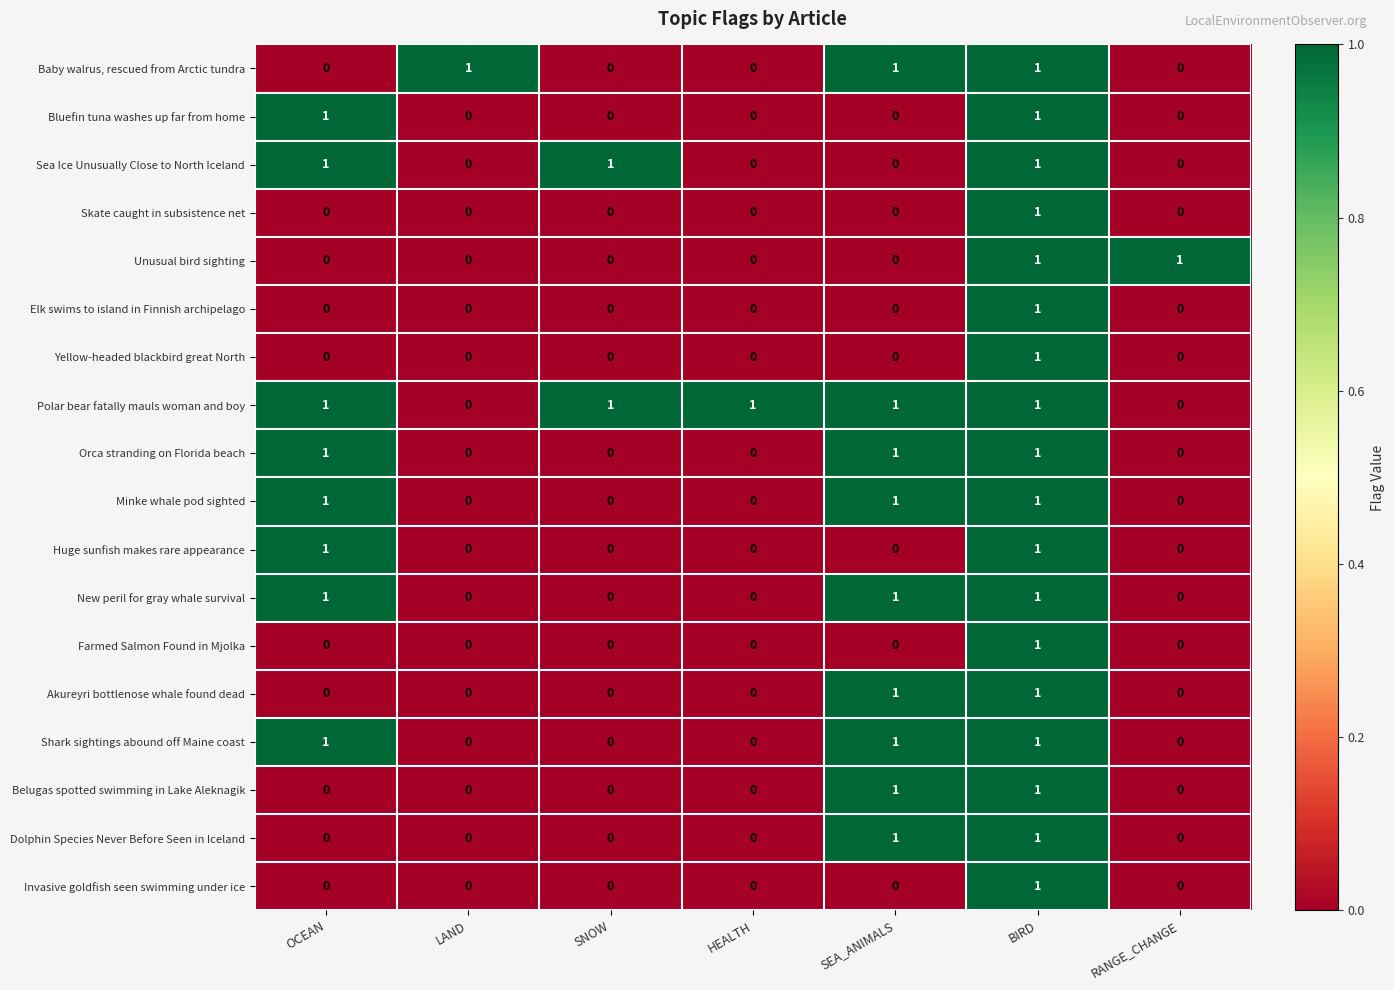

How many distinct data groups are displayed?

18